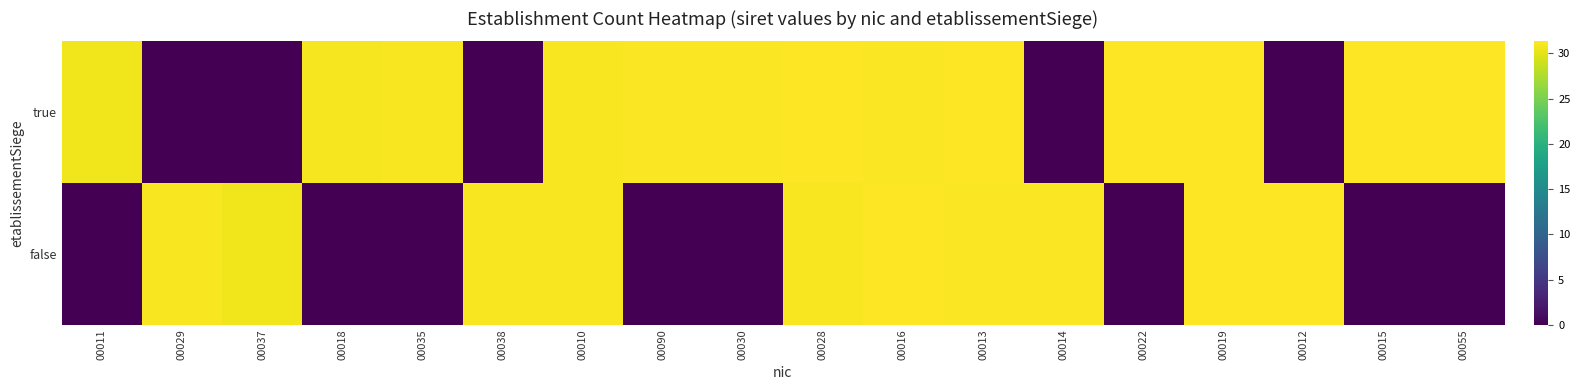

At 00019, list the series in order from smallest to largest.

true, false